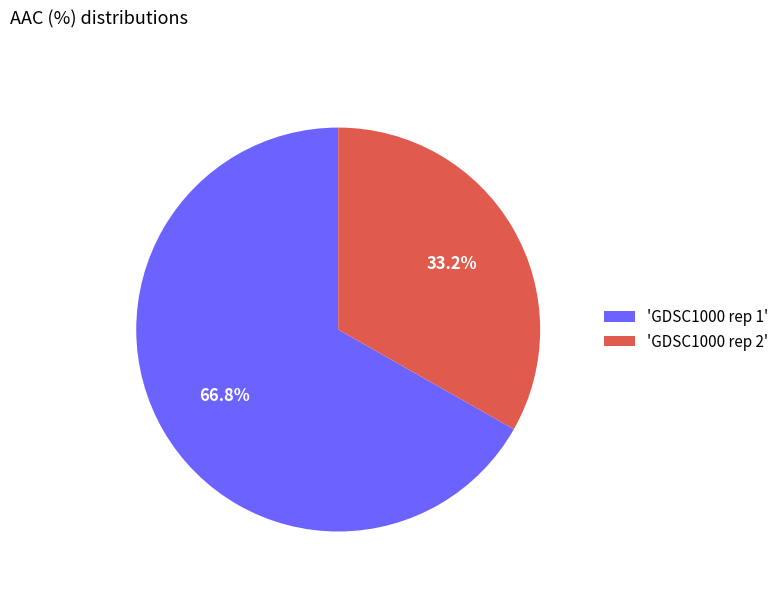

Rank the categories by value from lowest to highest.

'GDSC1000 rep 2', 'GDSC1000 rep 1'